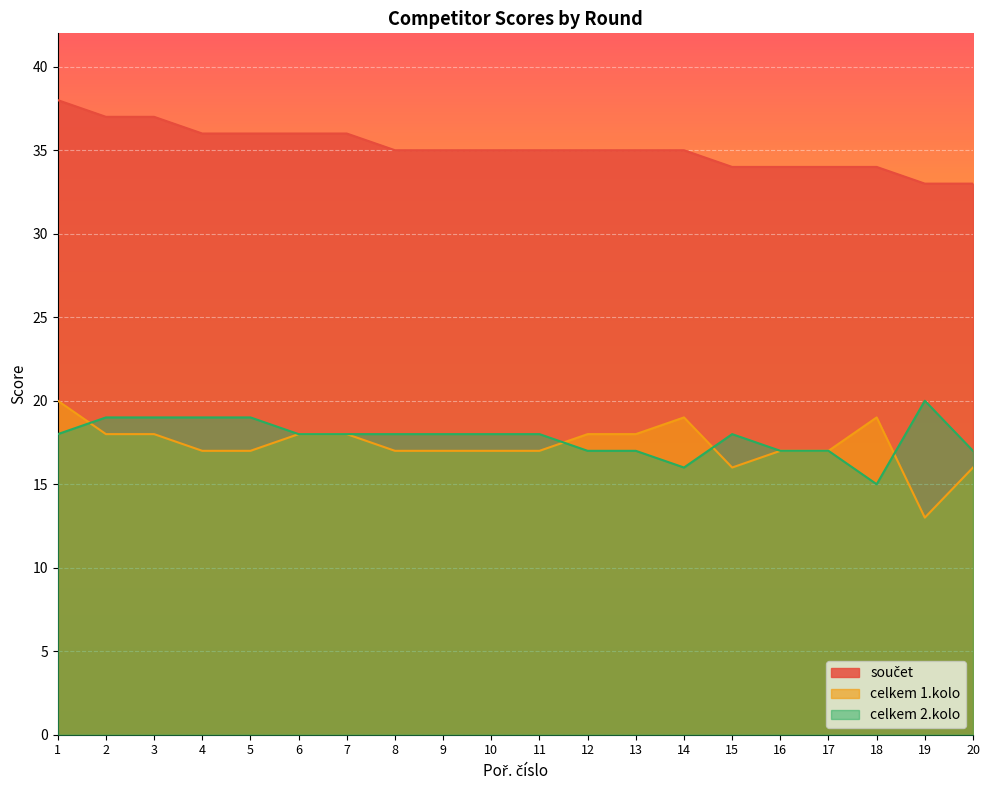

Which series has the largest range (max minus min)?

celkem 1.kolo